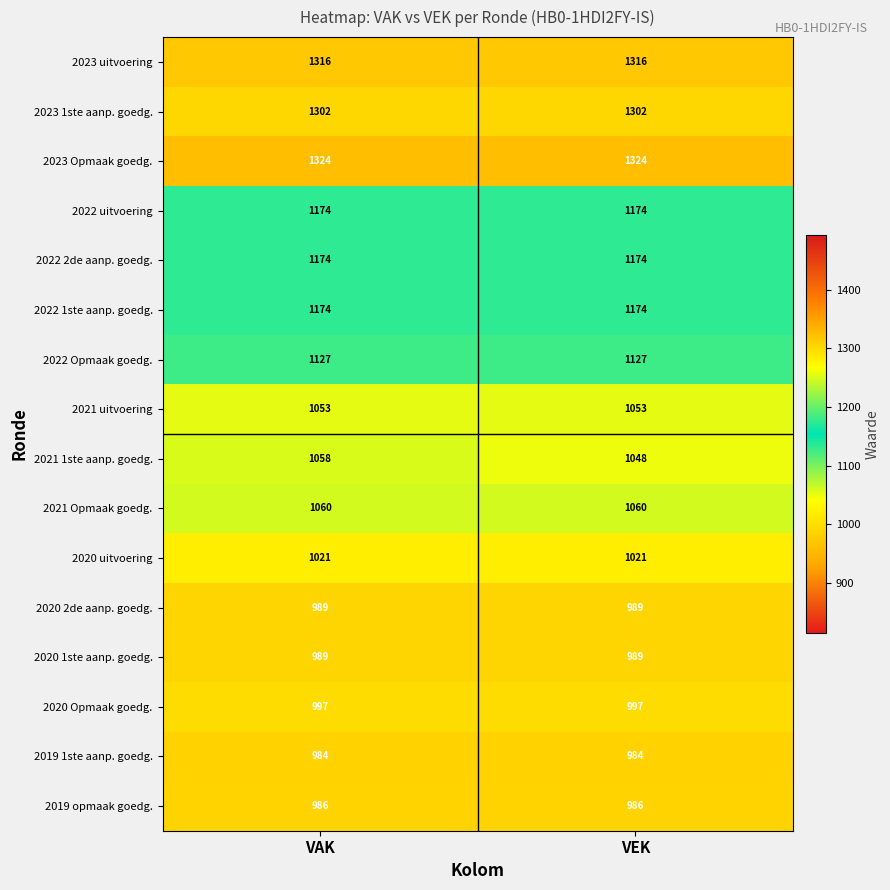

What is the sum of all 2021 1ste aanp. goedg. values?

2106